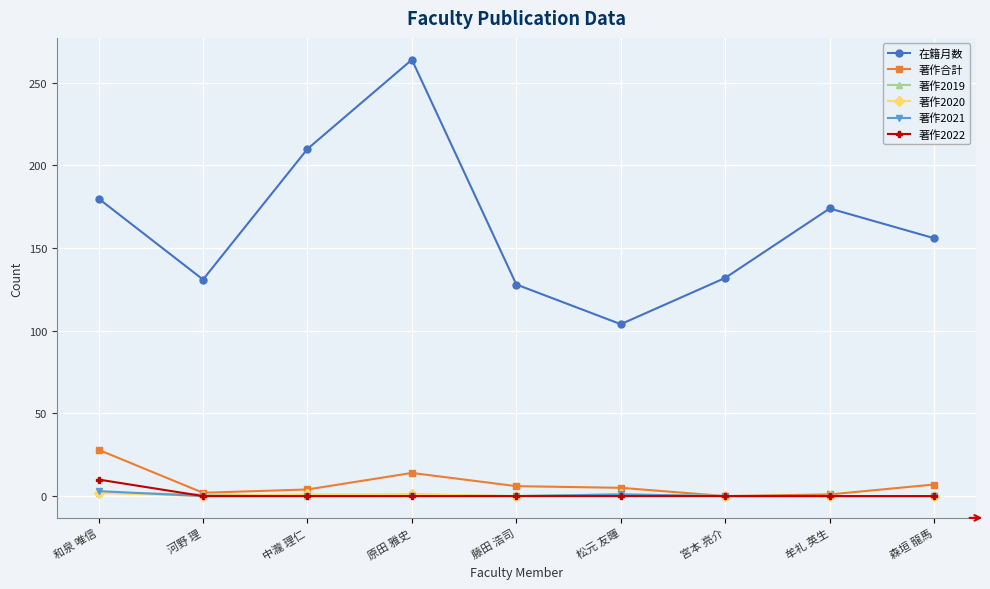

The 著作合計 series shows 14 at 原田 雅史. True or false?

True